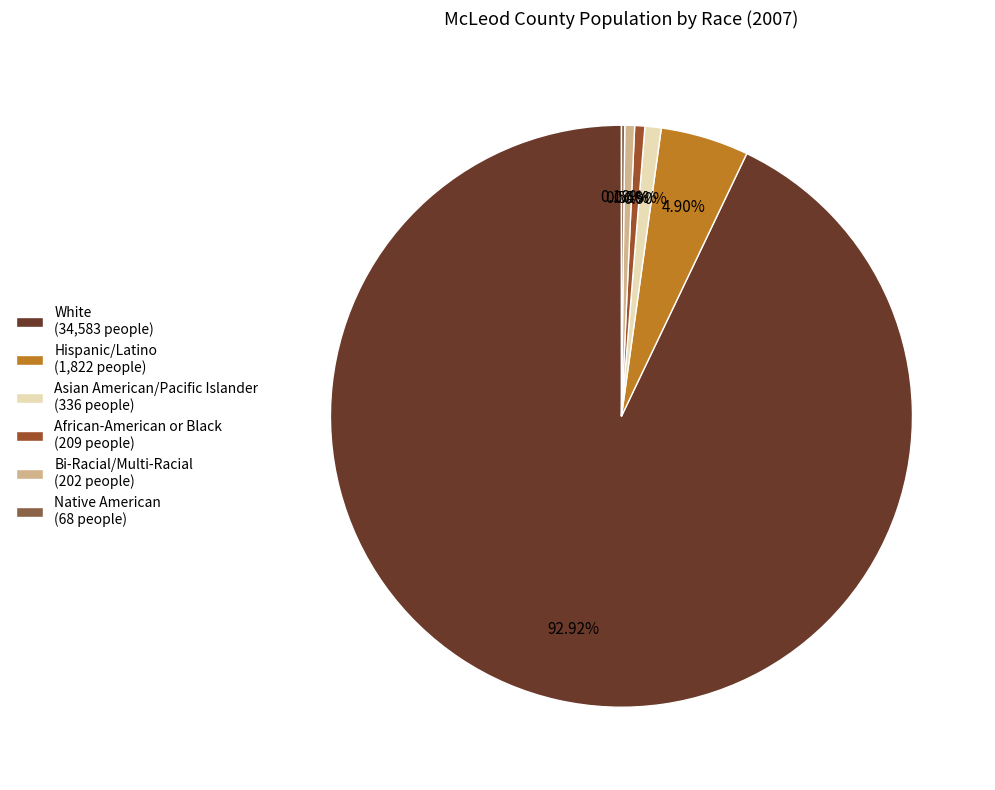

What percentage is the Bi-Racial/Multi-Racial slice, to the nearest percent?

1%